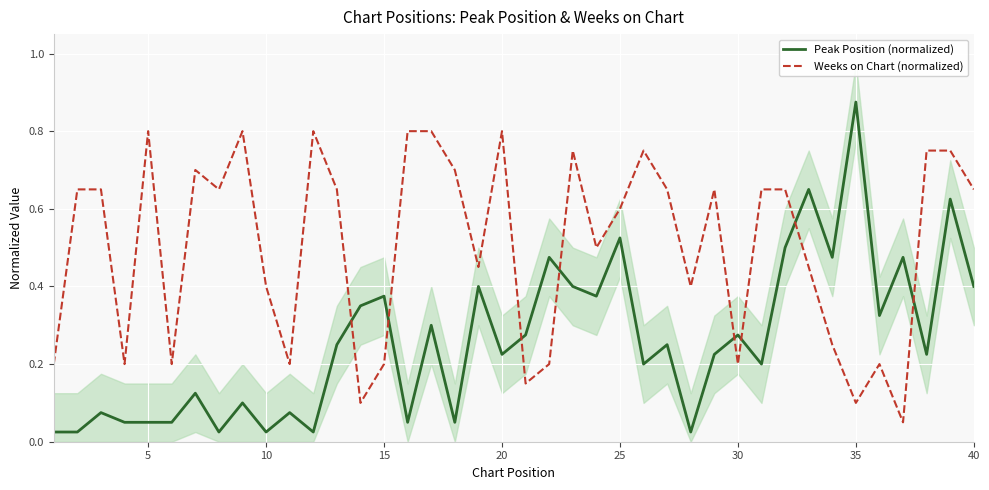

True or false: Peak Position (normalized) and Weeks on Chart (normalized) intersect in this chart.

True